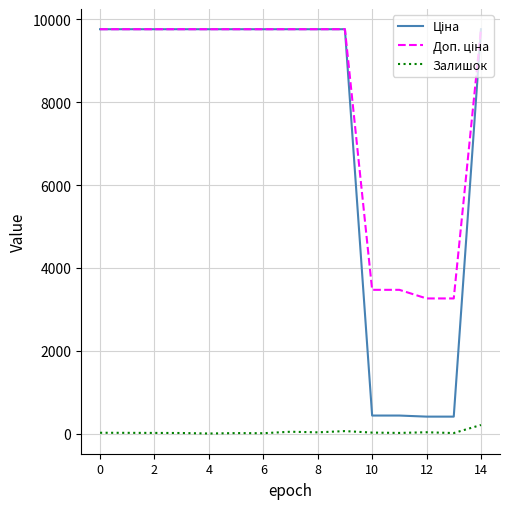

How many lines are shown in the chart?

3